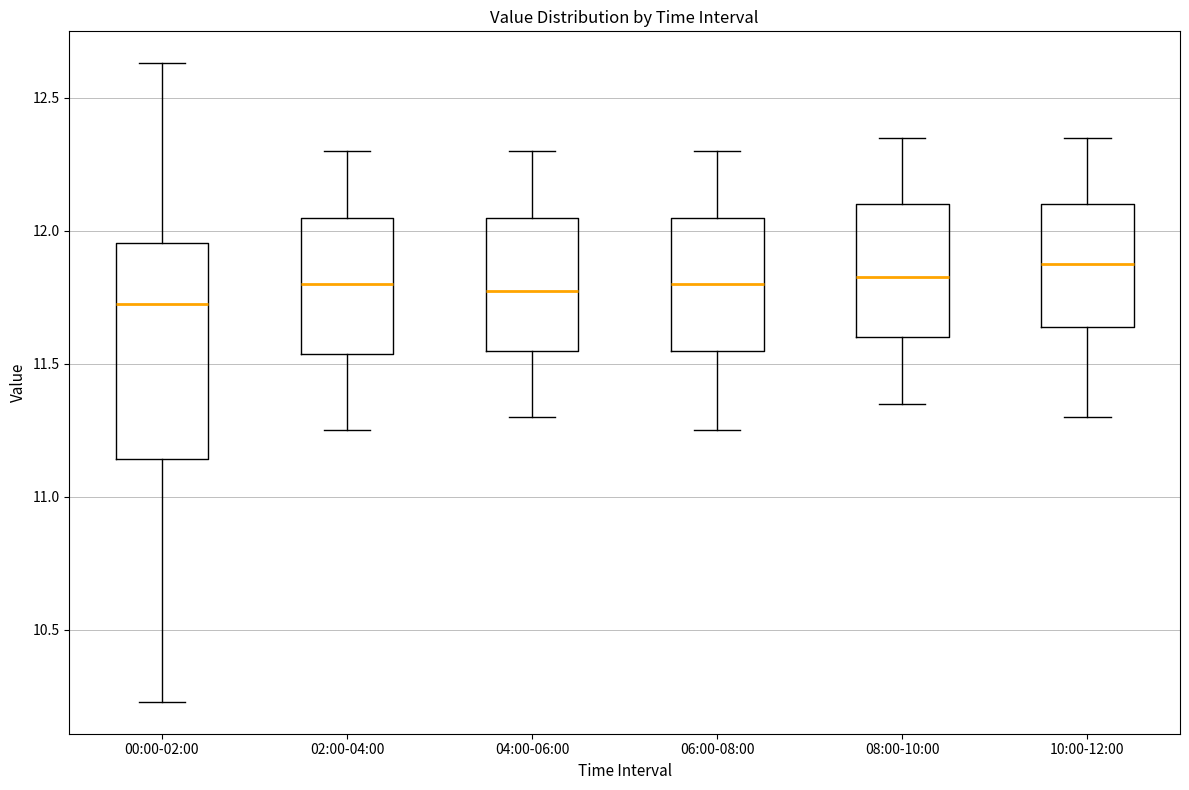

Comparing the boxes themselves (not the whiskers), which one is the tallest?

00:00-02:00